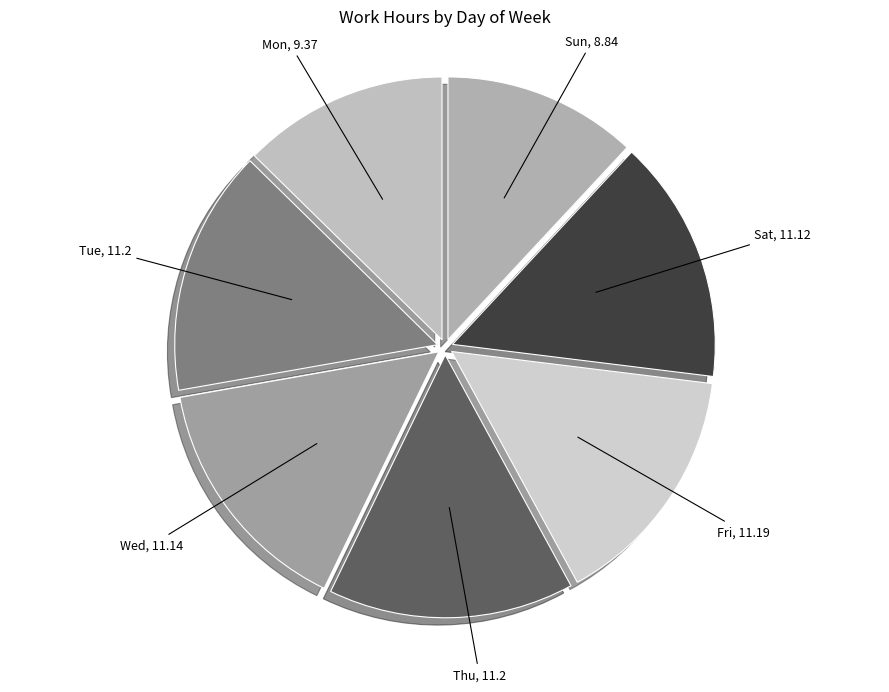

Which slice is the smallest?

Sun